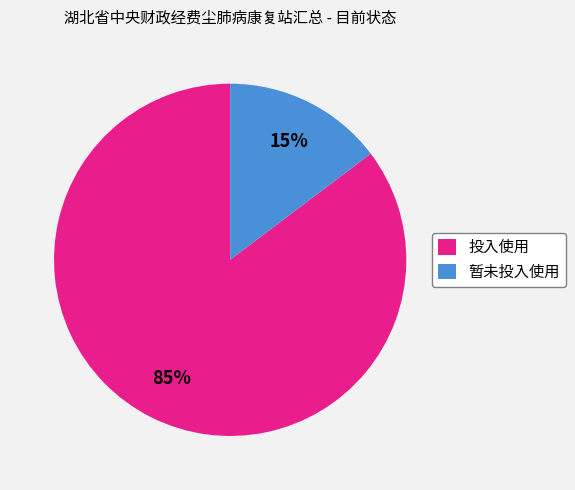

To the nearest percent, what percentage of the pie is 投入使用?

85%